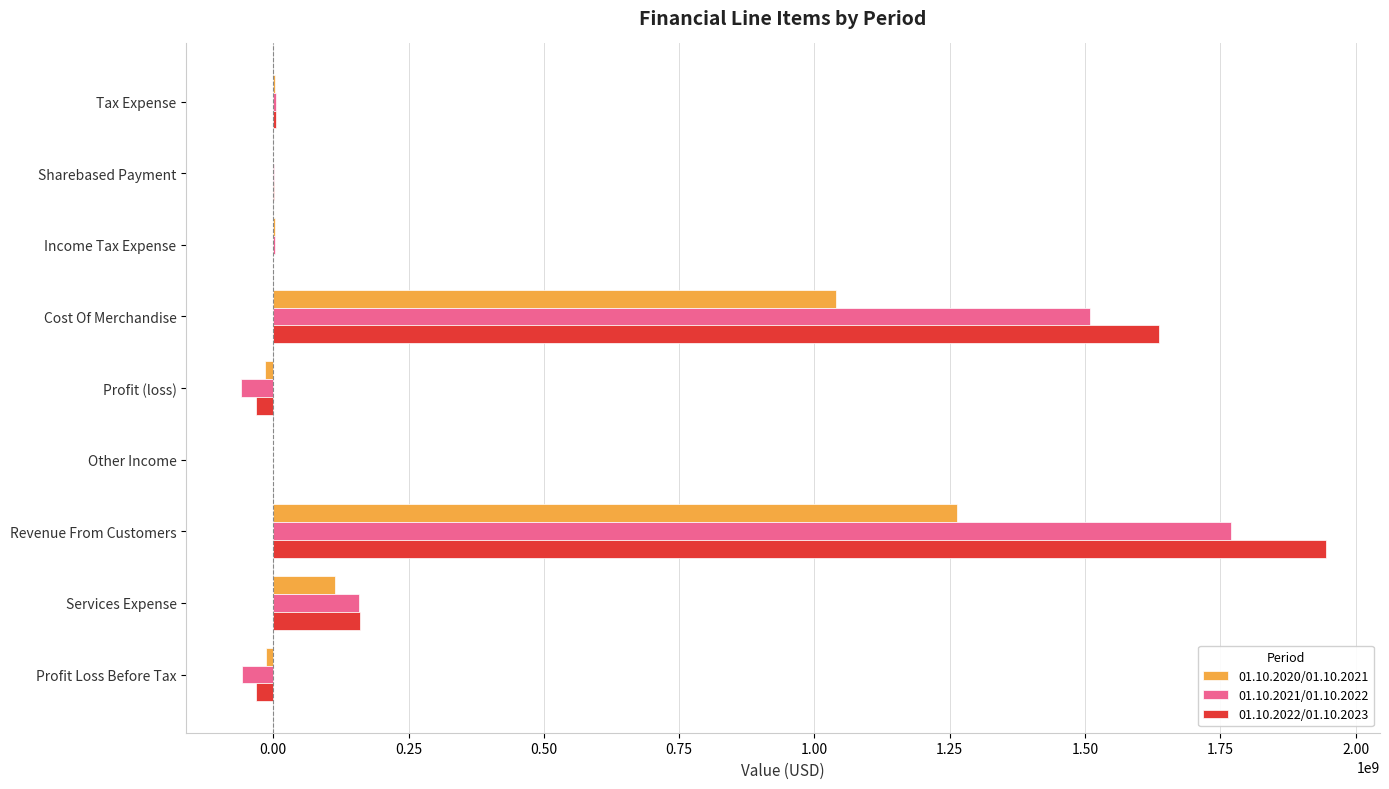

The 01.10.2022/01.10.2023 series shows 0 at Other Income. True or false?

True